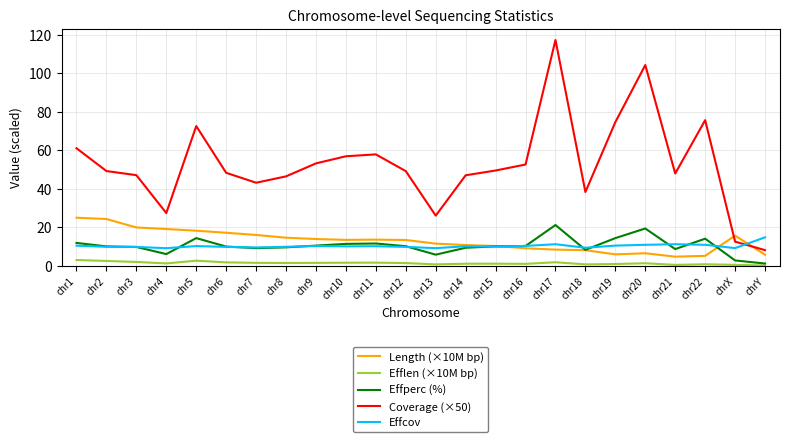

What is the maximum value shown in the chart?

117.2